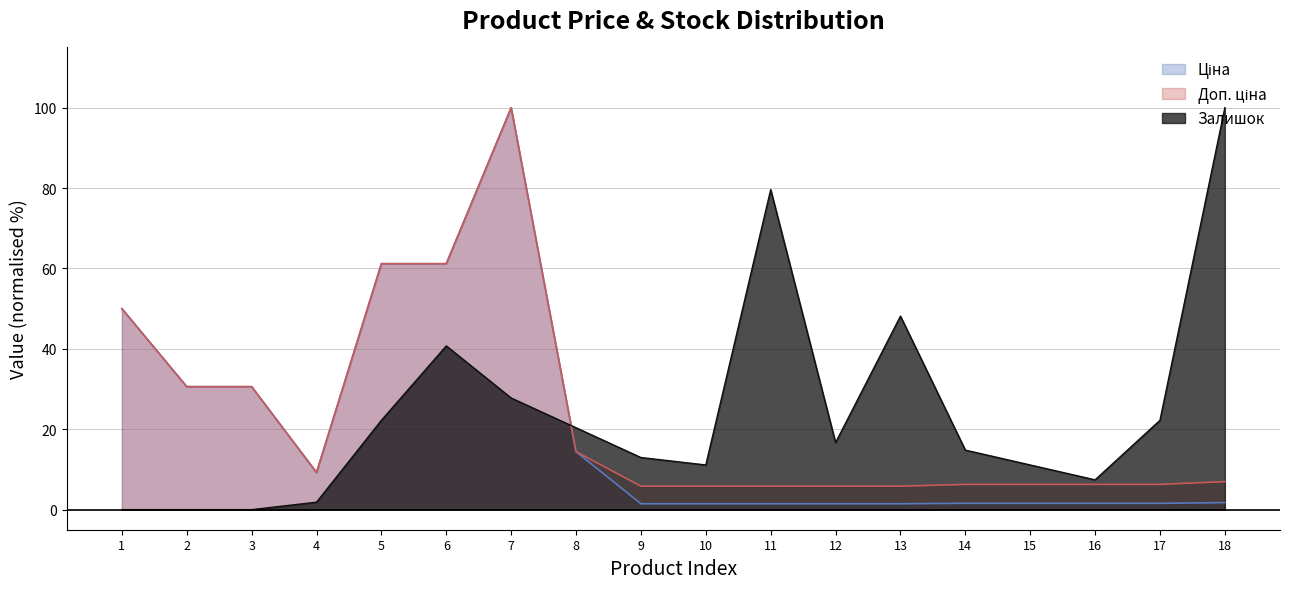

What is the highest value of the Ціна series?

100.0